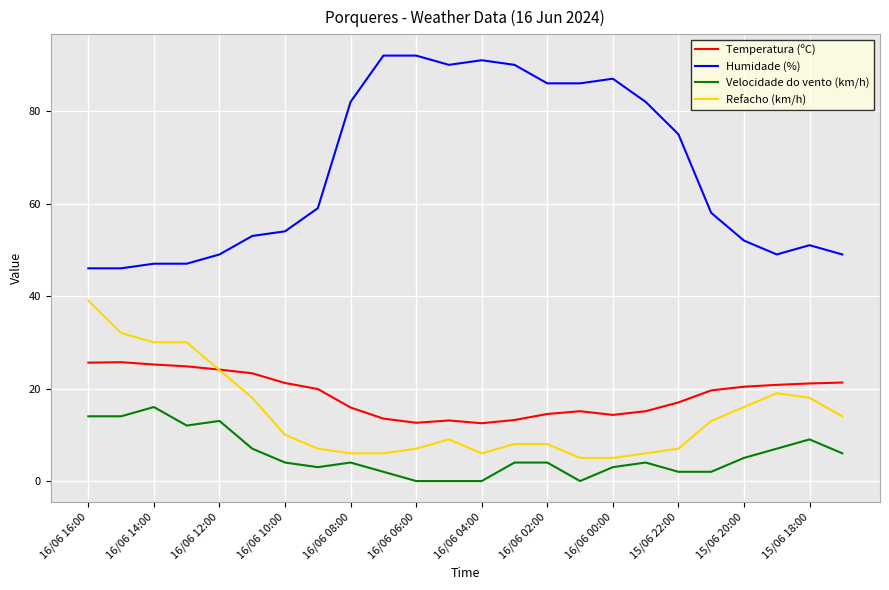

Rank the series by their maximum value, from highest to lowest.

Humidade (%), Refacho (km/h), Temperatura (ºC), Velocidade do vento (km/h)